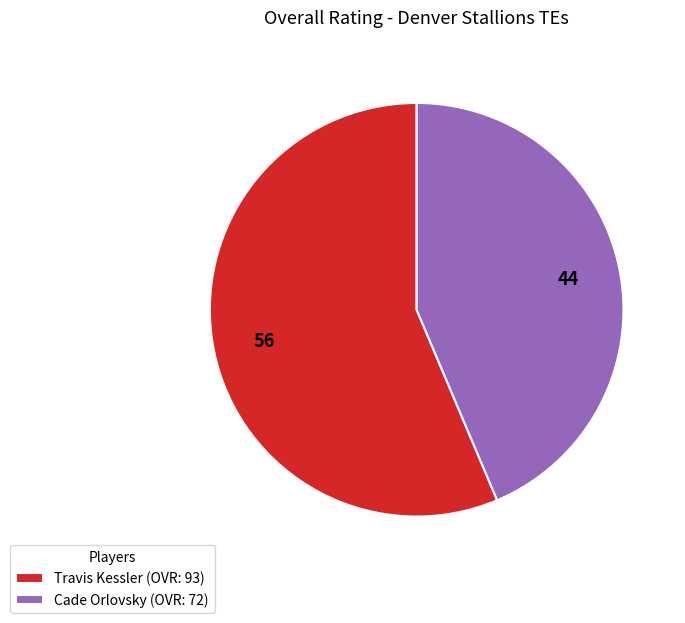

What is the ratio of the value at Cade Orlovsky (OVR: 72) to the value at Travis Kessler (OVR: 93)?

0.8